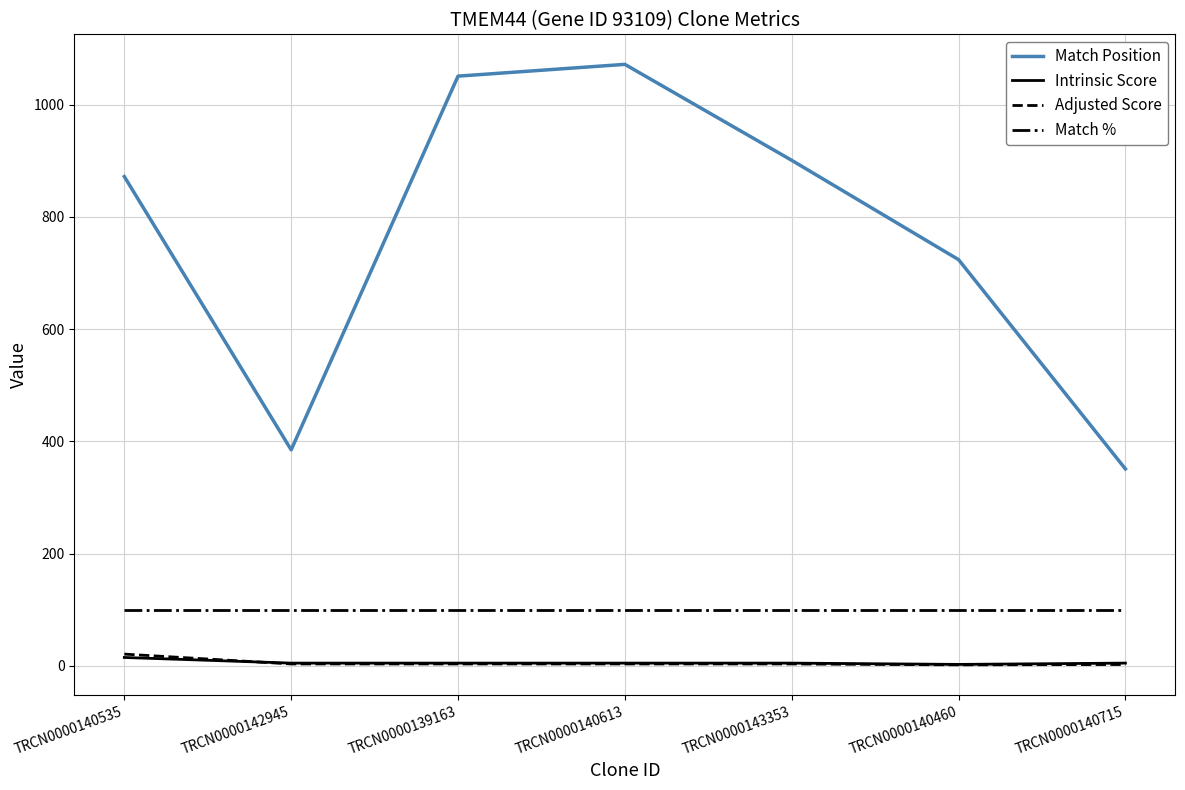

What is the highest value of the Match % series?

100.0